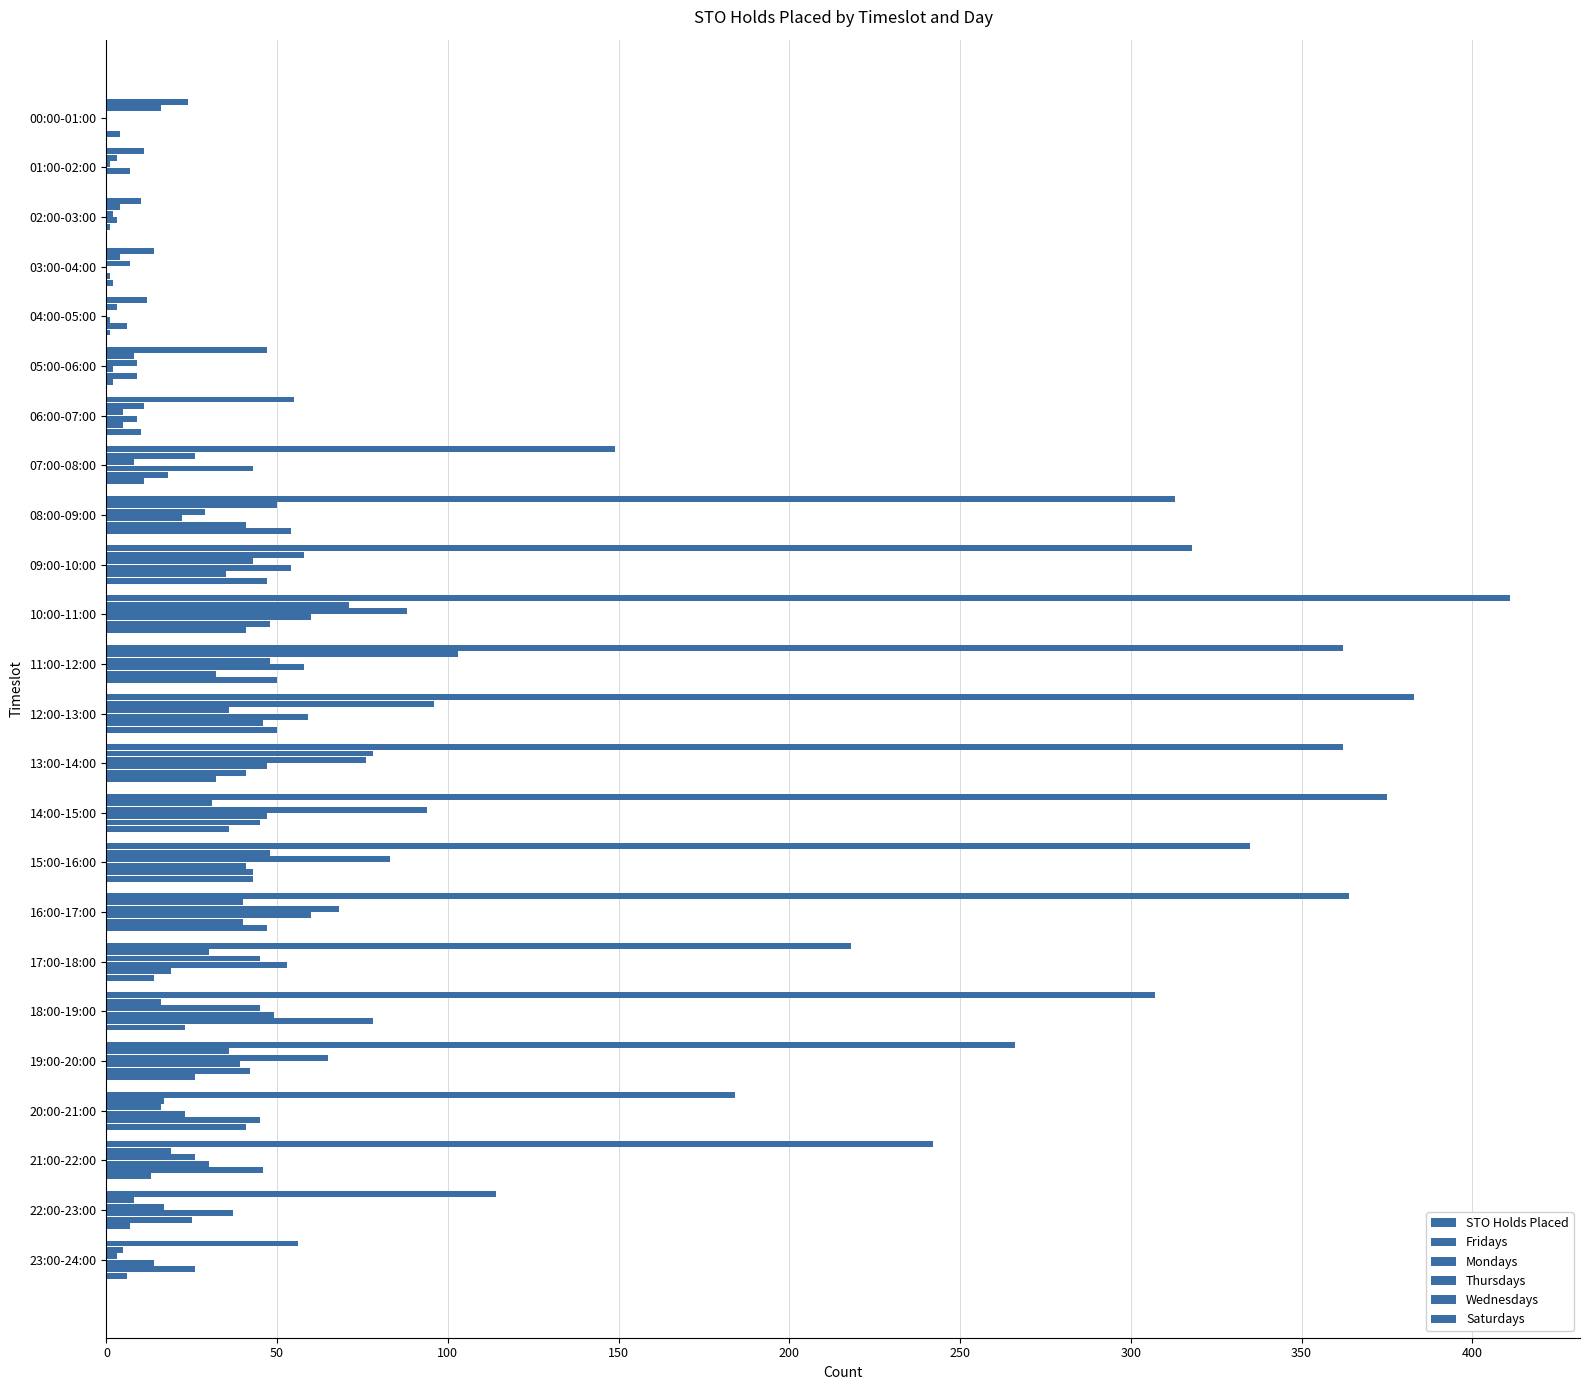

How many series are shown in this chart?

6